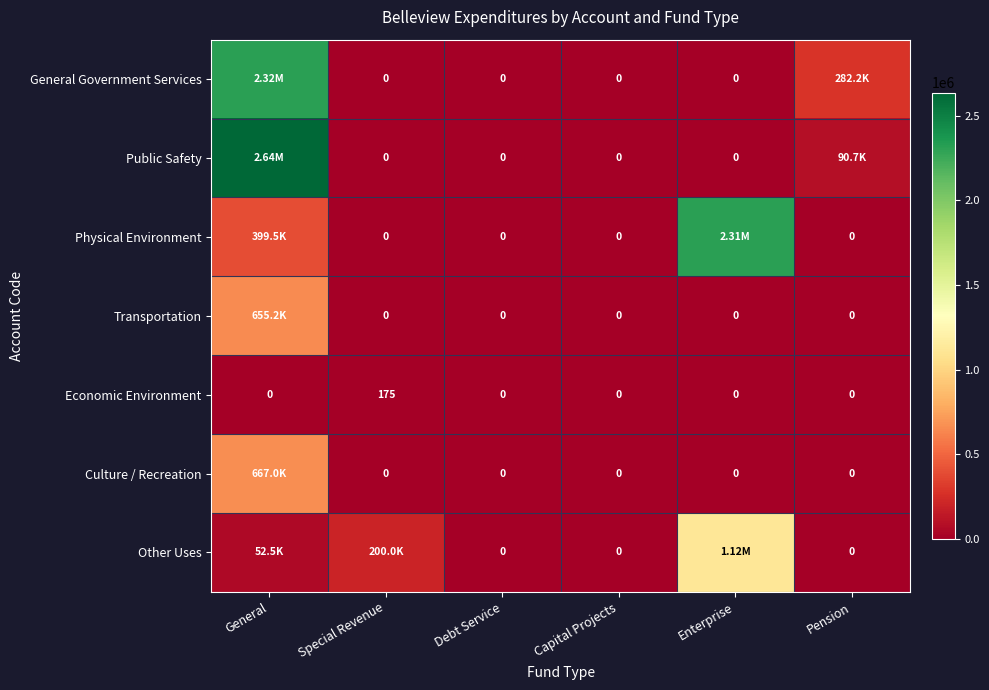

What is the difference between the Economic Environment values at Capital Projects and Special Revenue?

175